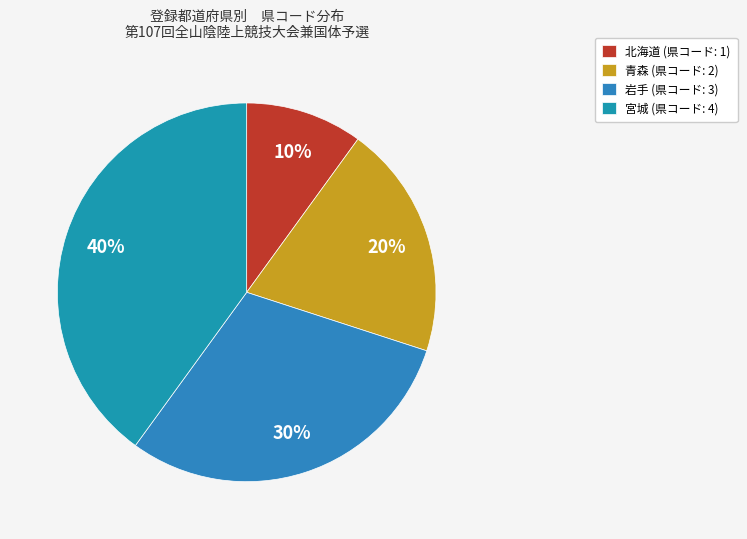

How much of the chart is everything except 青森?

80.0%